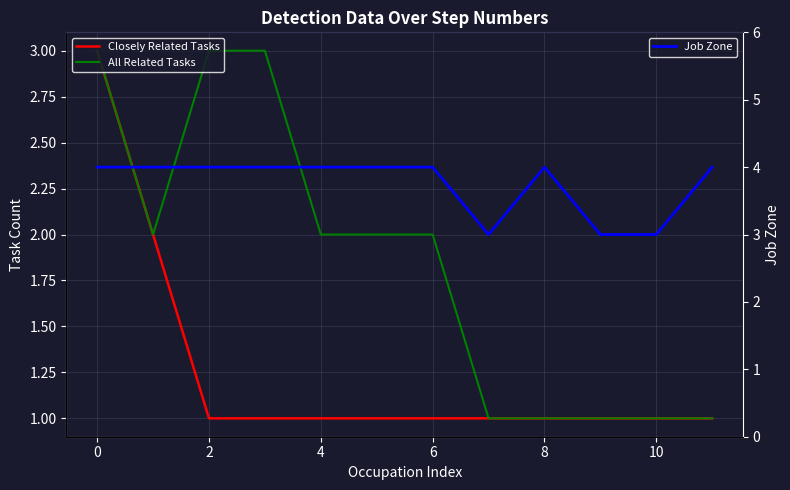

True or false: All Related Tasks has a value of 1 at 9.

True